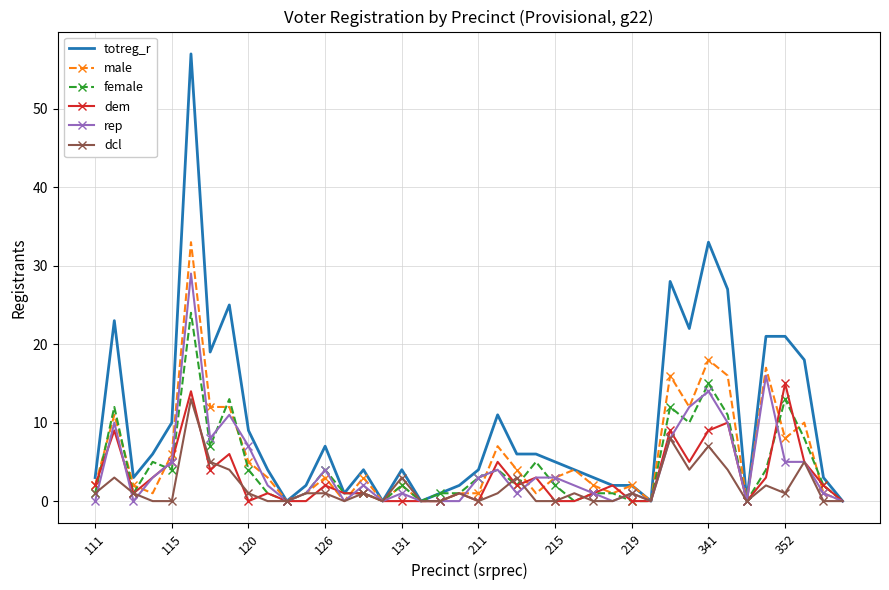

What is the maximum value for dcl?

13